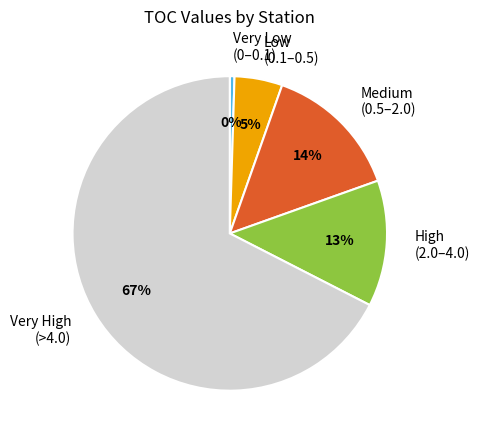

Is there any slice that represents more than half of the pie?

Yes